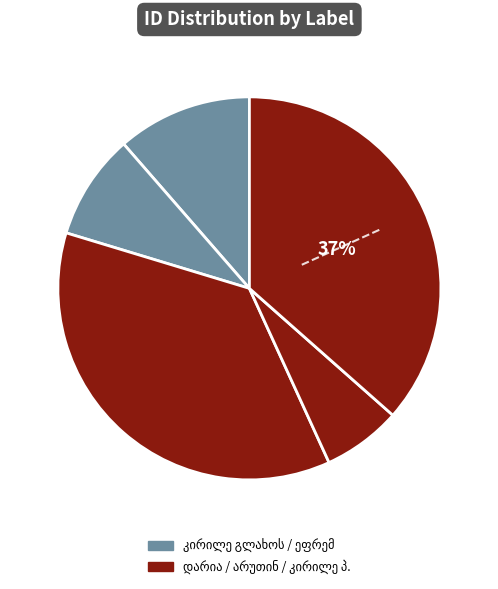

Between კირილე გლახოს ძე პაქსაშვილი and კირილე პისკუნოვი, which is larger?

კირილე პისკუნოვი